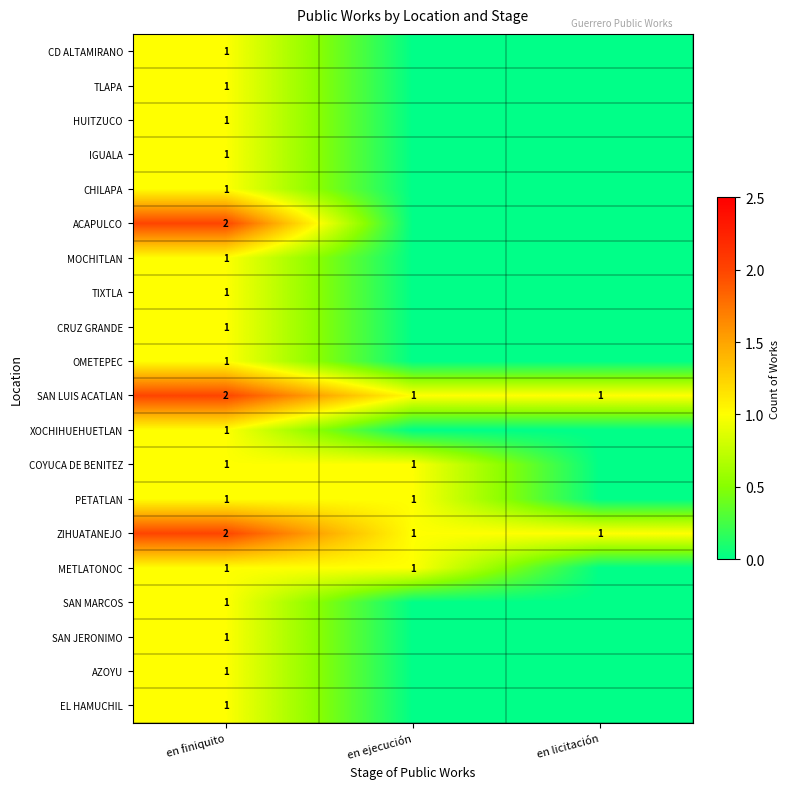

The value of METLATONOC at en ejecución is 1. True or false?

True